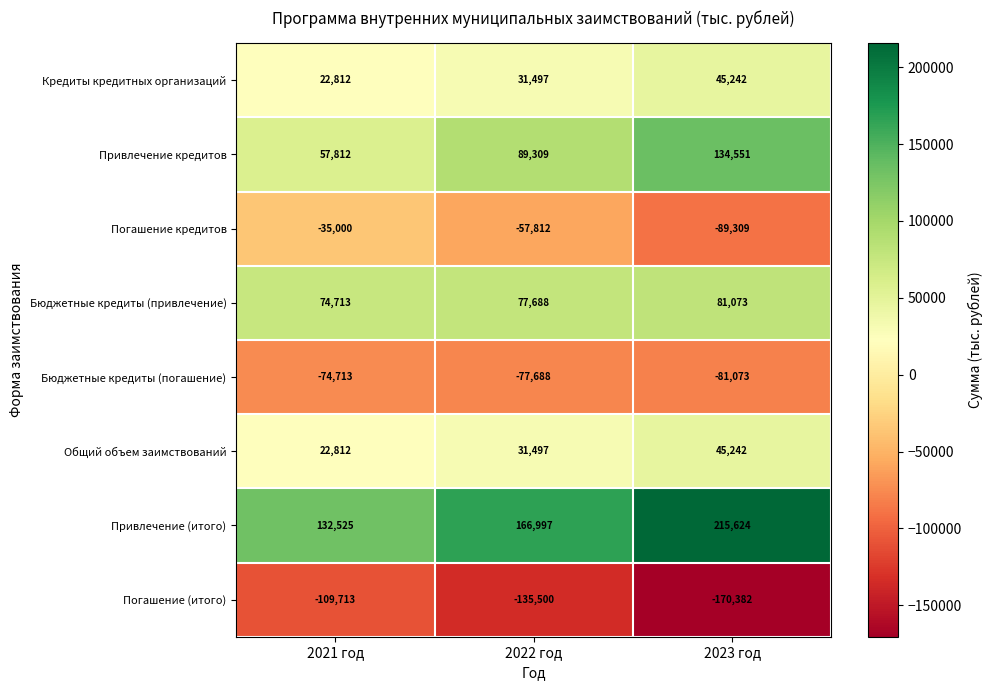

At which category does the chart reach its minimum across all series?

2023 год